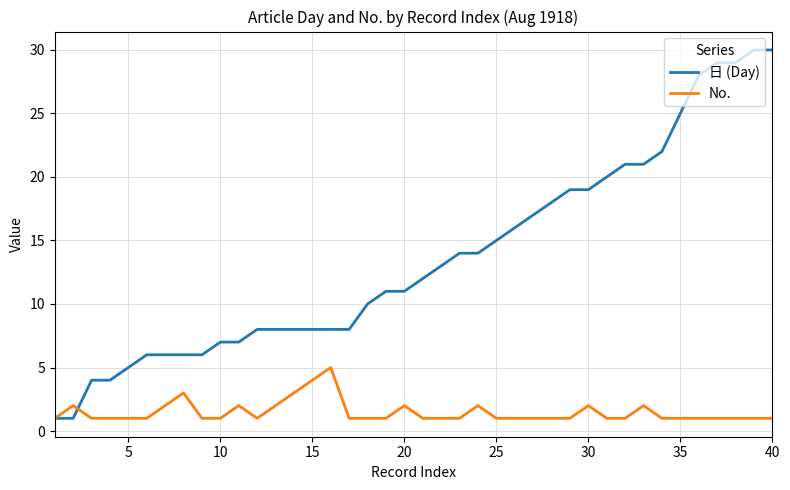

List the series in order of their overall mean, lowest first.

No., 日 (Day)